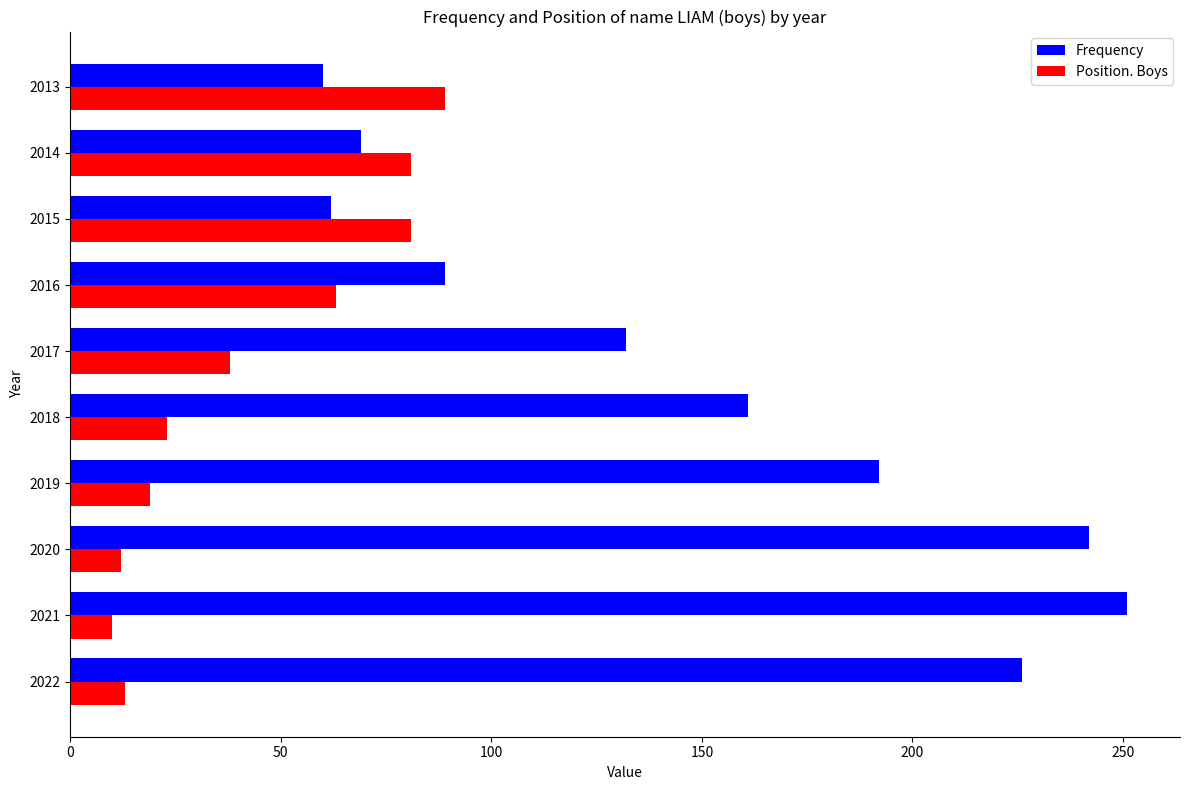

What is the approximate value of Frequency at 2019?

192